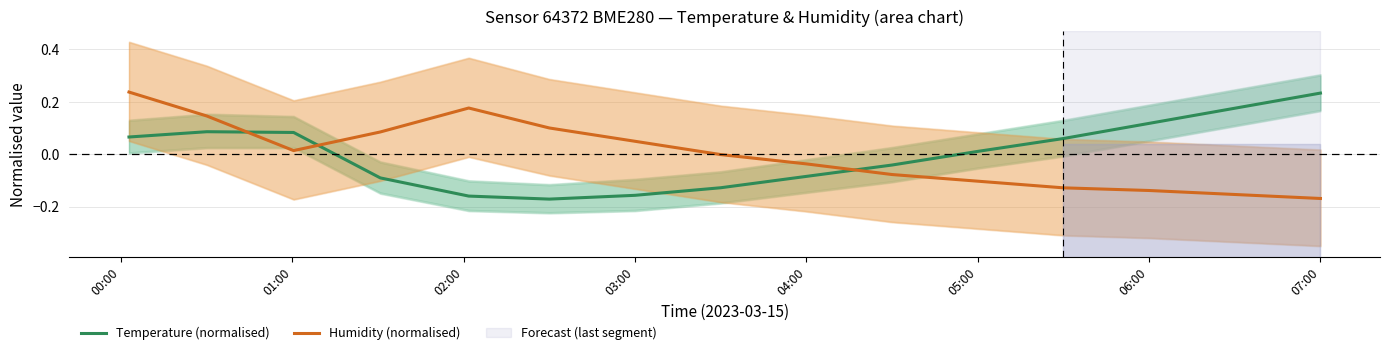

Does the chart have visible grid lines?

Yes